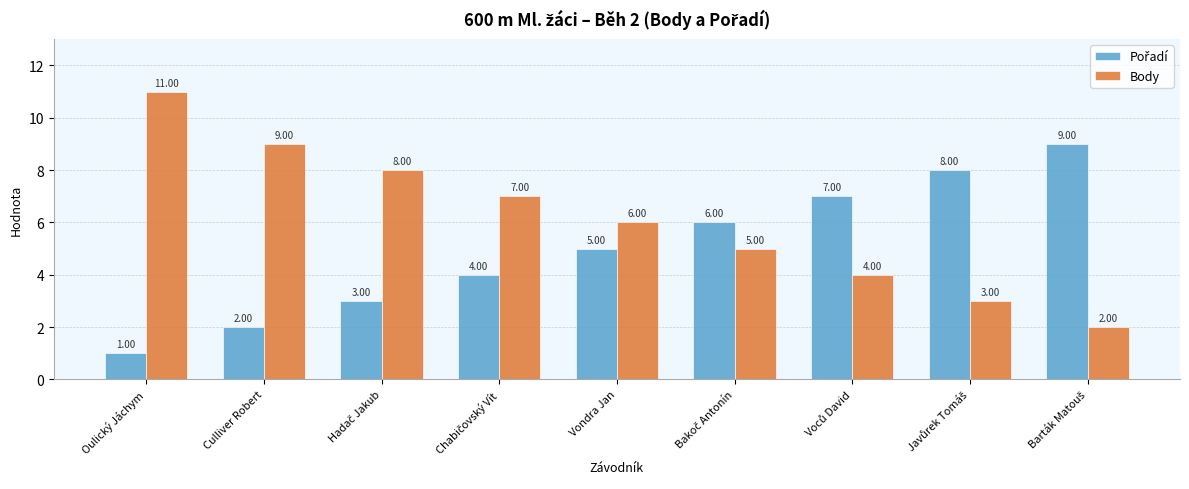

Where does the Body series first go above 6?

Oulický Jáchym